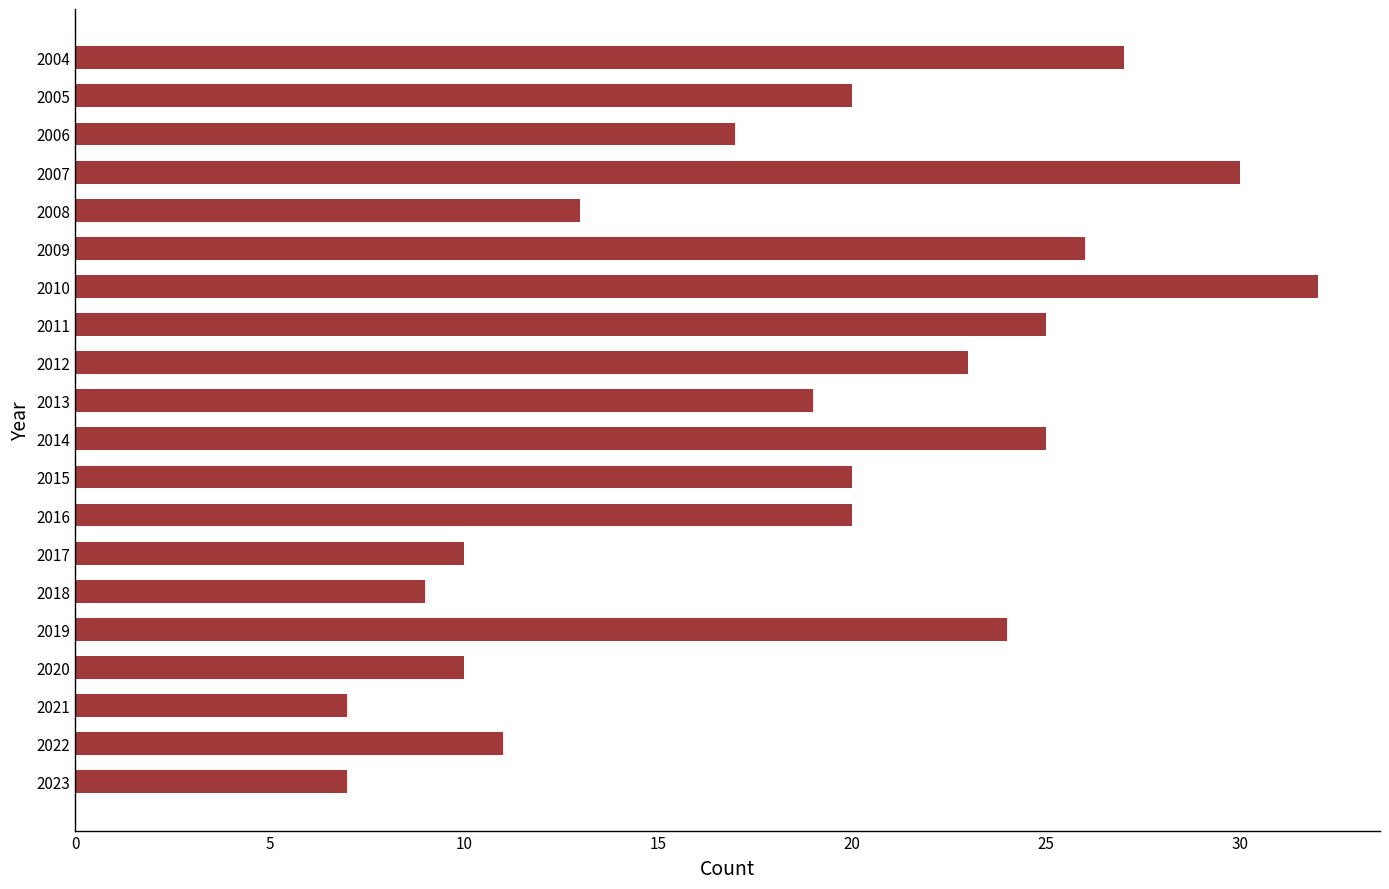

What is the change in value from 2012 to 2008?

-10